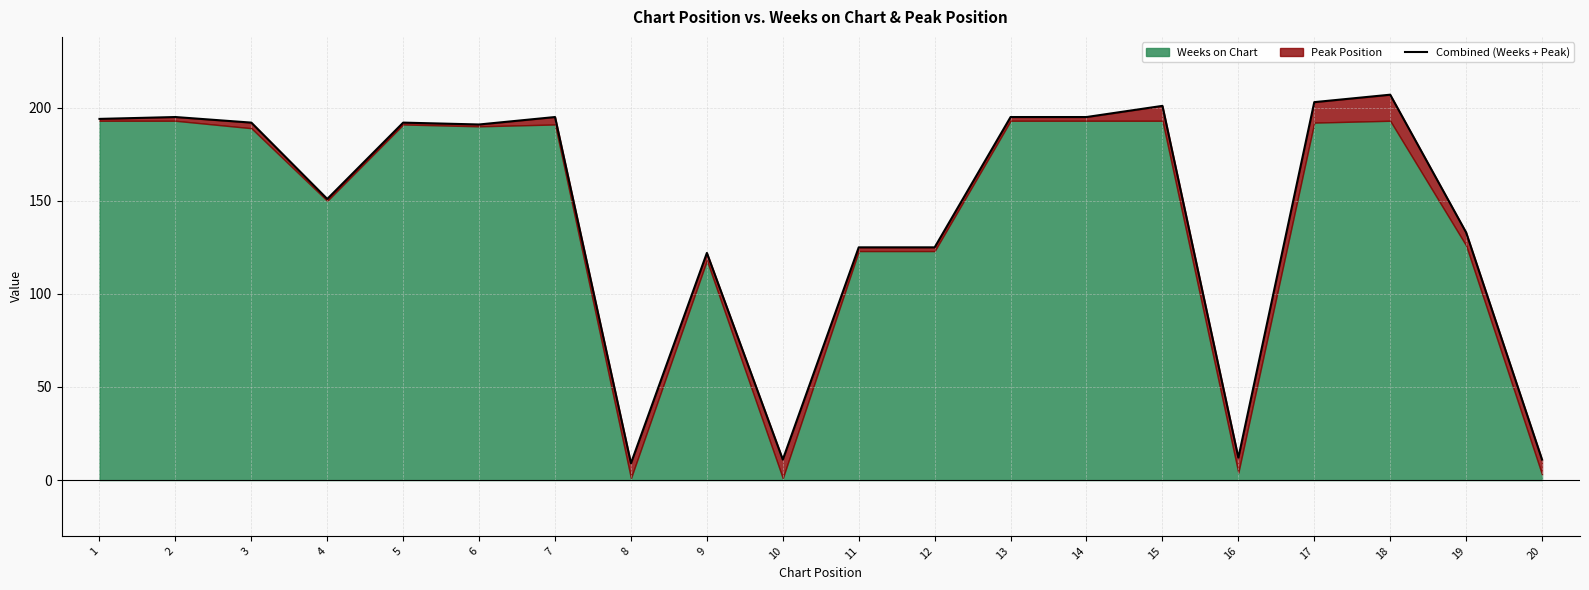

Which label corresponds to the smallest value in the chart?

8